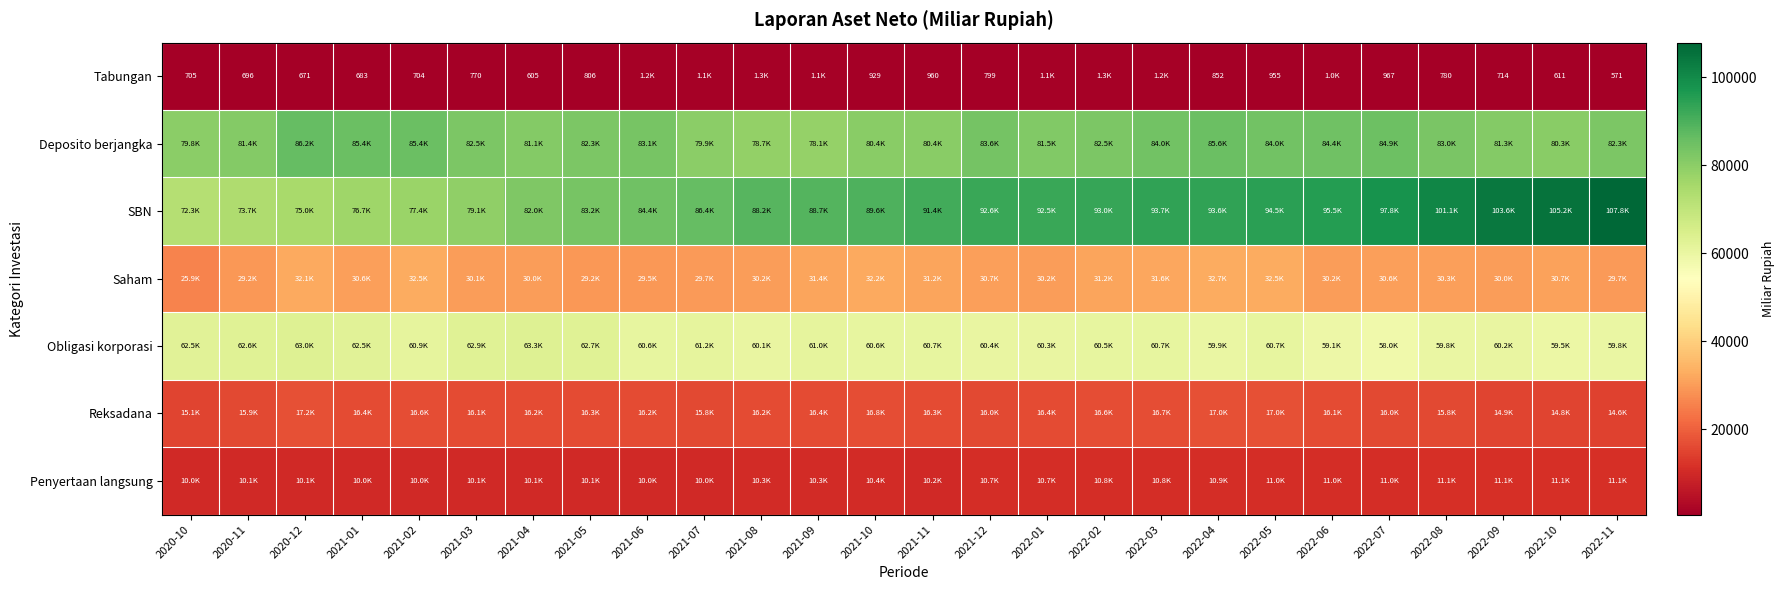

How many series are shown in this chart?

7